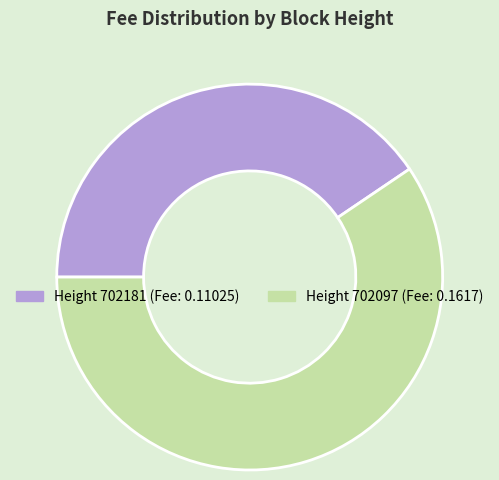

Count the number of slices in the pie.

2